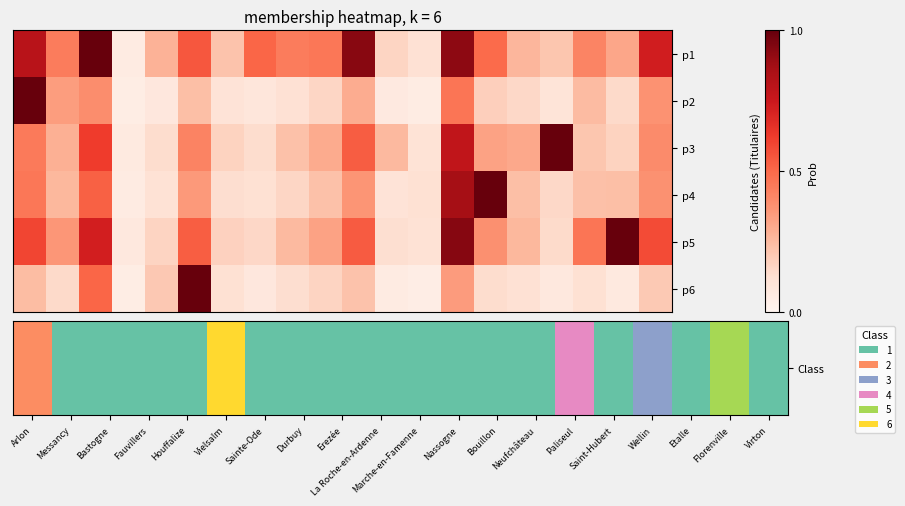

Which label corresponds to the largest value in the chart?

Vielsalm